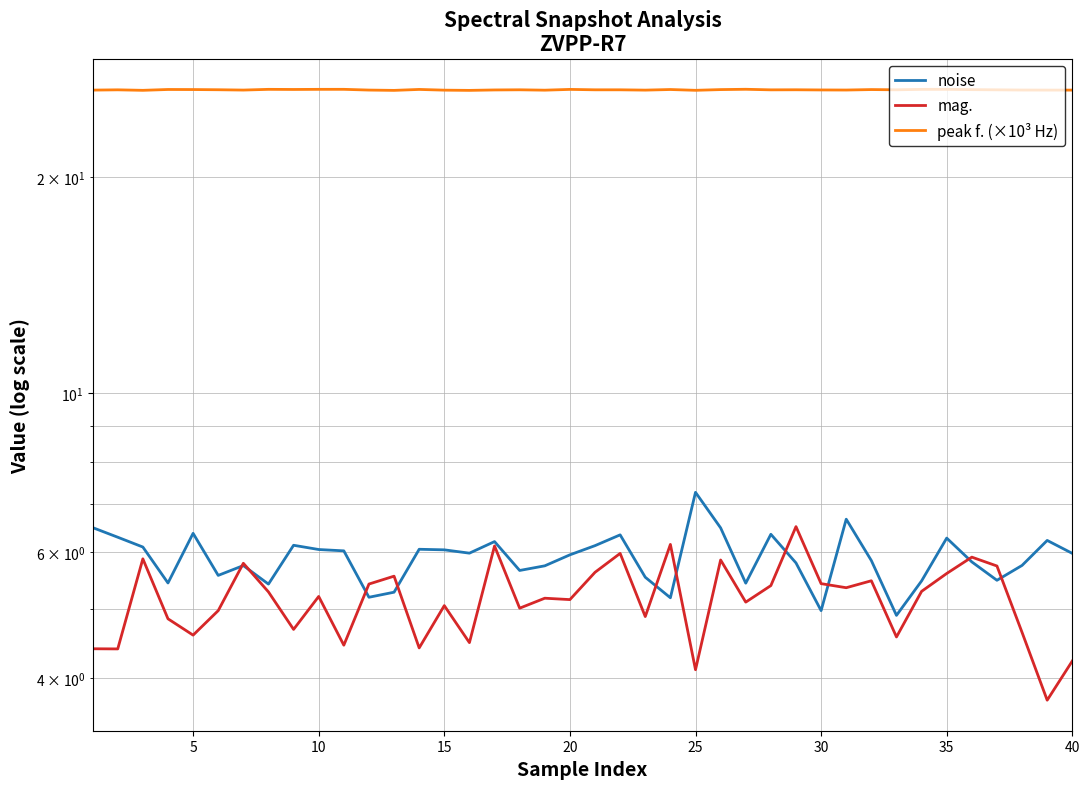

True or false: mag. and peak f. (×10³ Hz) cross at least once.

False